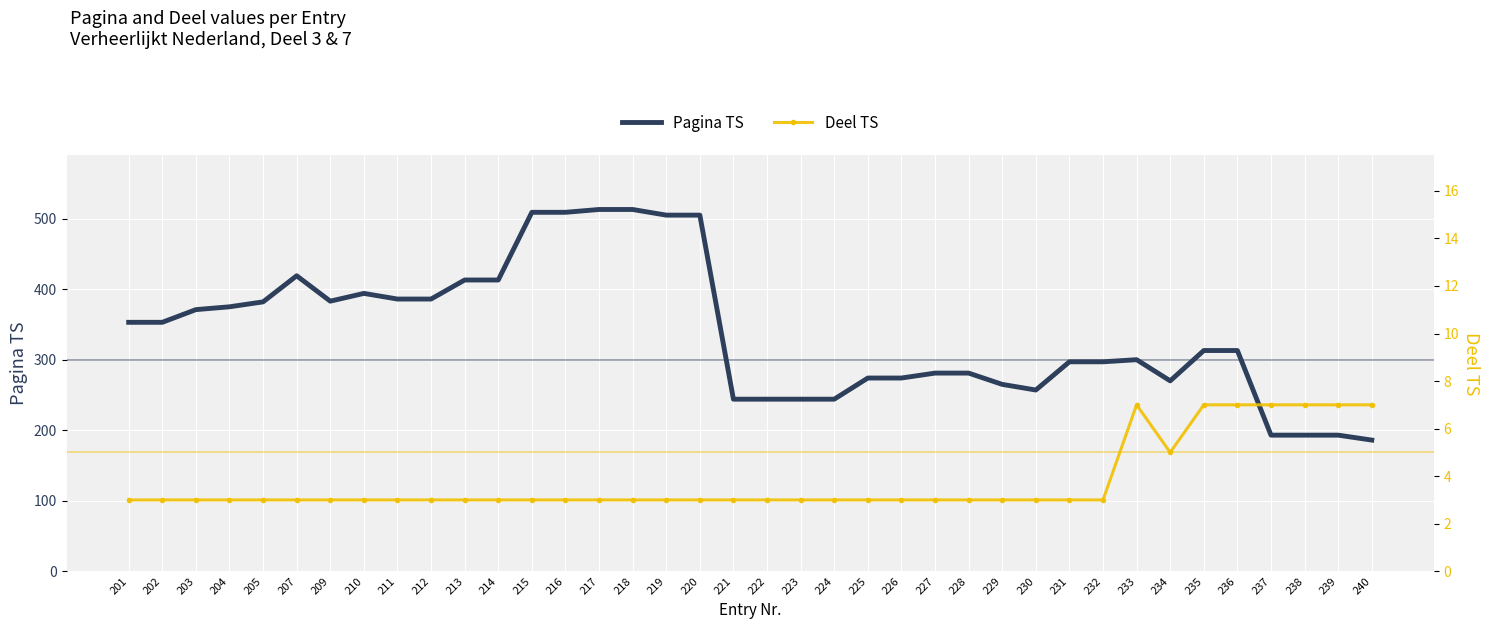

At 235, list the series in order from smallest to largest.

Deel TS, Pagina TS